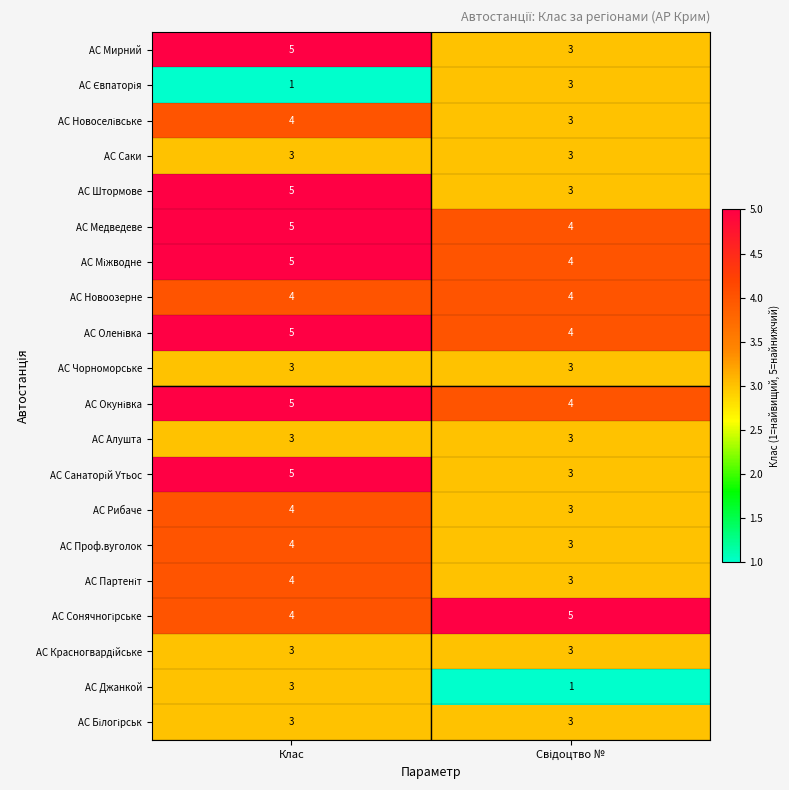

What is the spread (max minus min) of values at Клас?

4